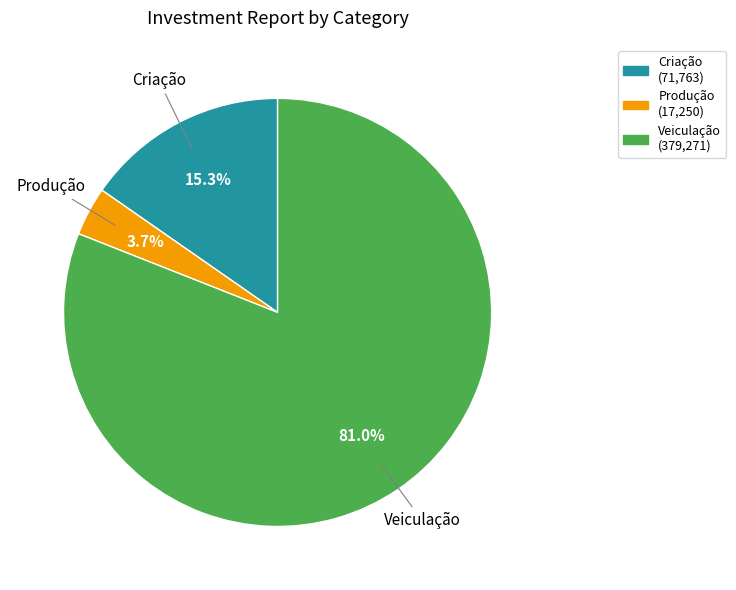

Which category has the biggest portion of the pie?

Veiculação